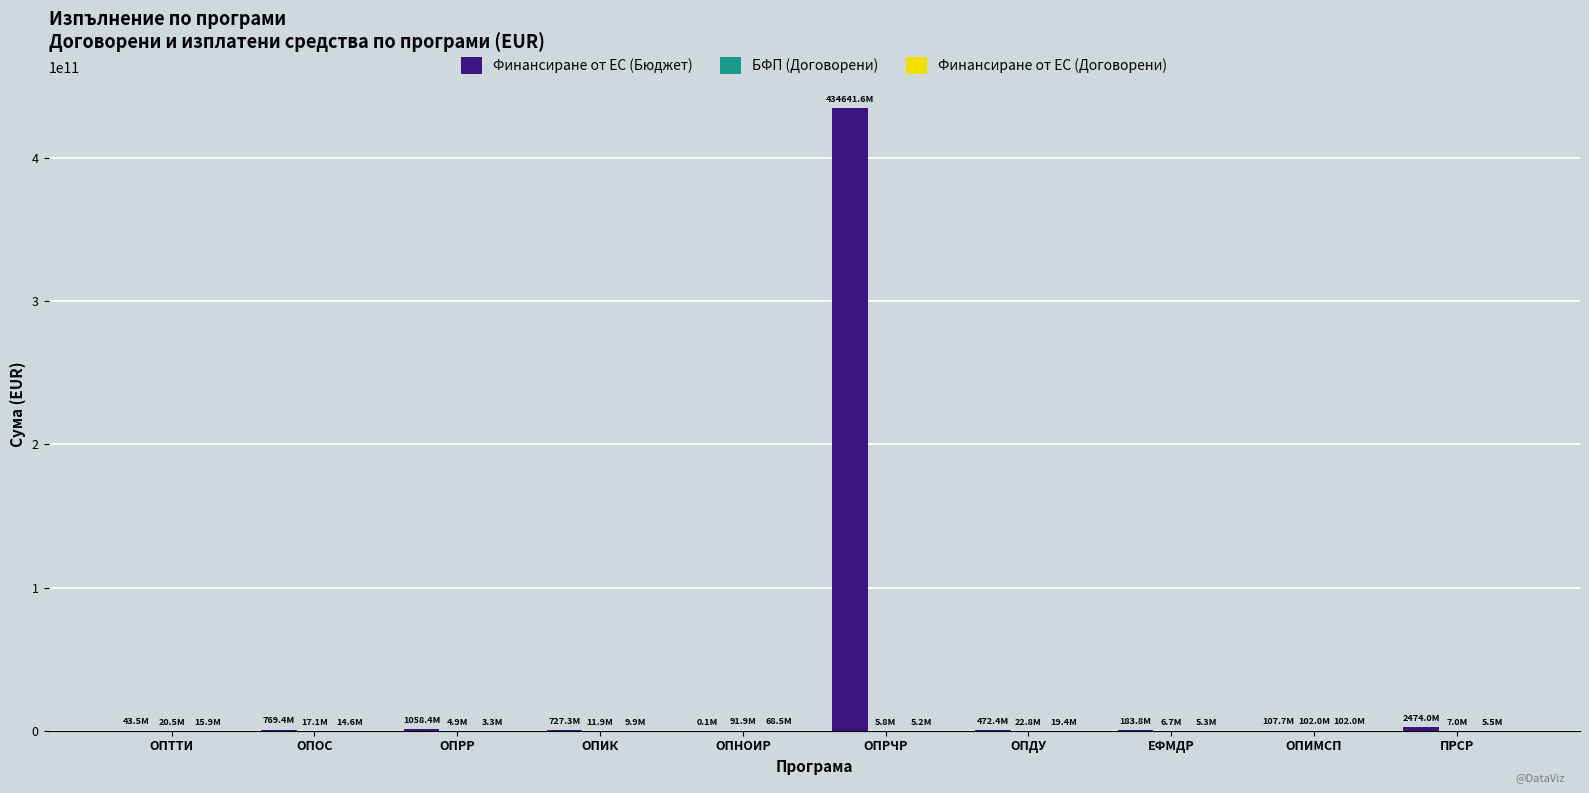

Where is Финансиране от ЕС (Бюджет) nearest to the value 217320840257?

ПРСР